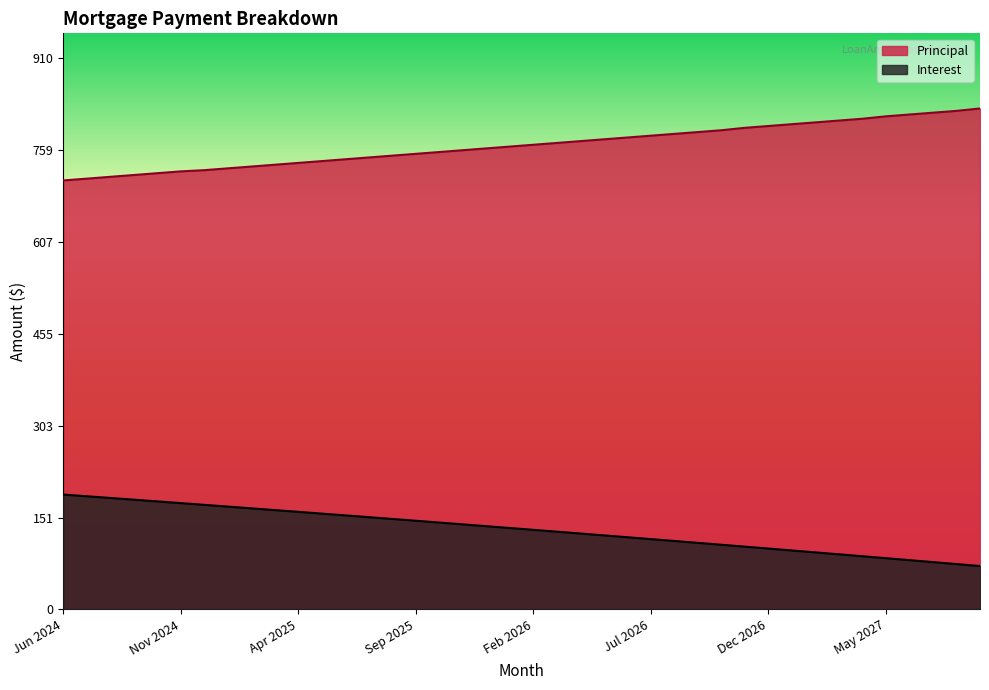

Is it true that Interest equals 166.3 at Nov 2026?

False